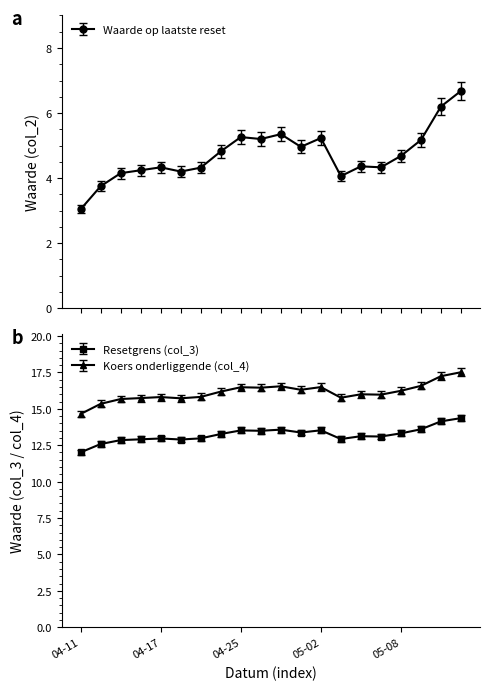

How many data points in Koers onderliggende (col_4) are above 16?

10